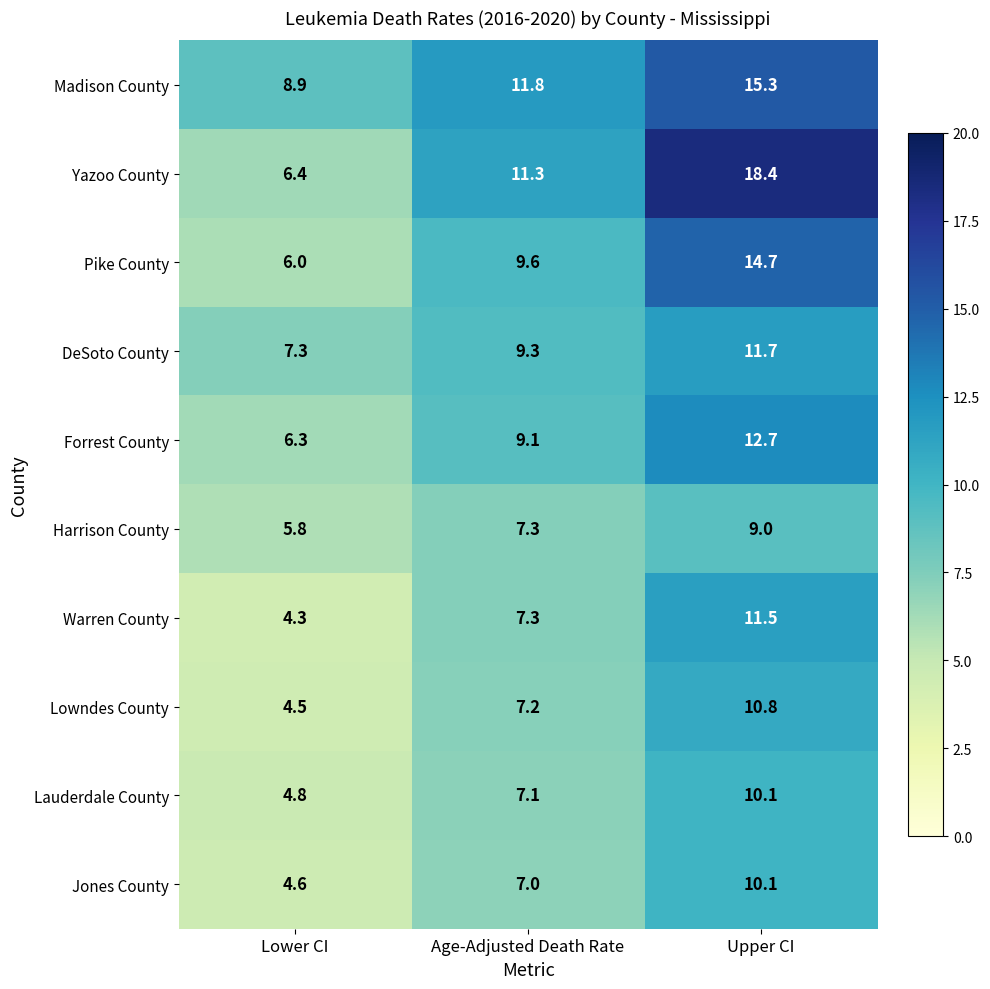

The value of Lowndes County at Lower CI is 2.2. True or false?

False